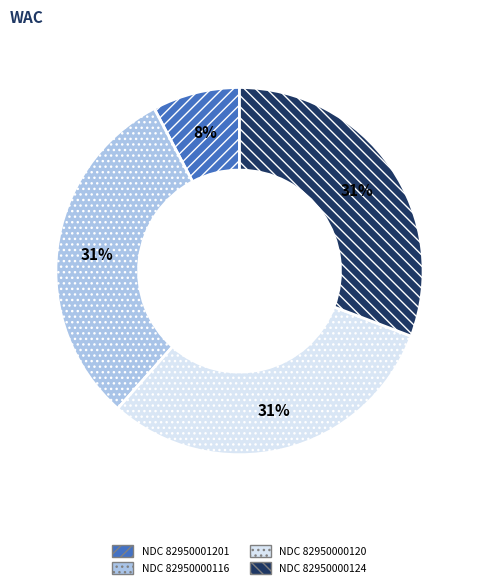

Is there any slice that represents more than half of the pie?

No